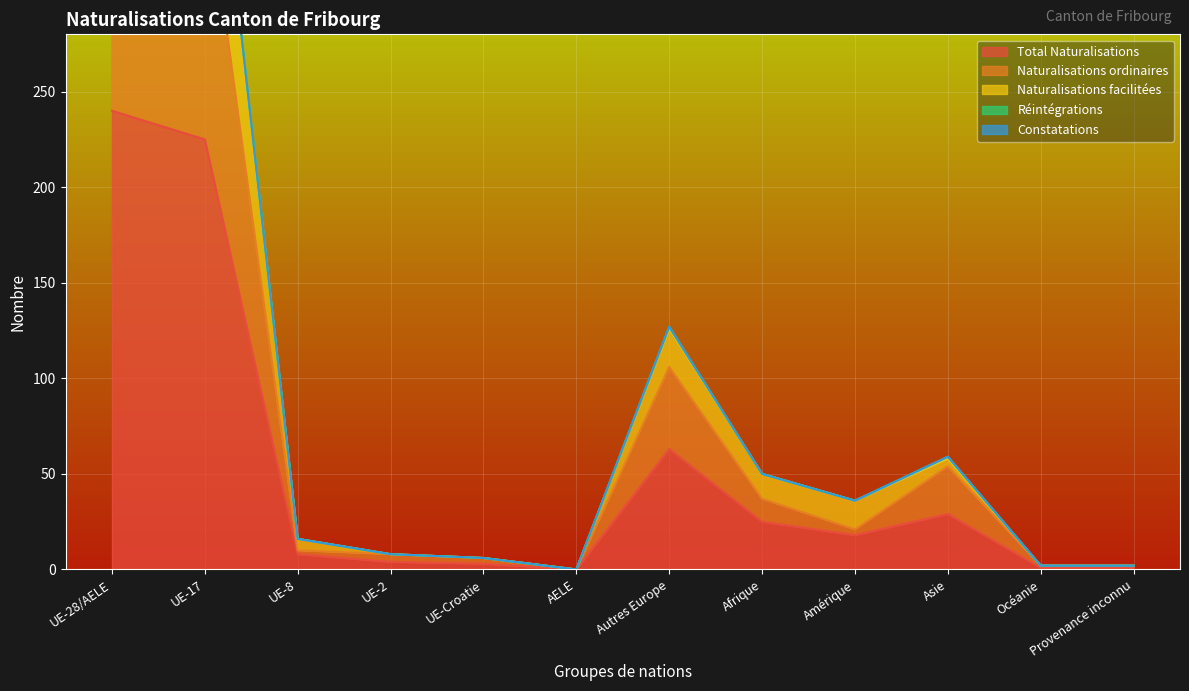

Is the value of Naturalisations facilitées at AELE greater than the value of Total Naturalisations at UE-17?

No